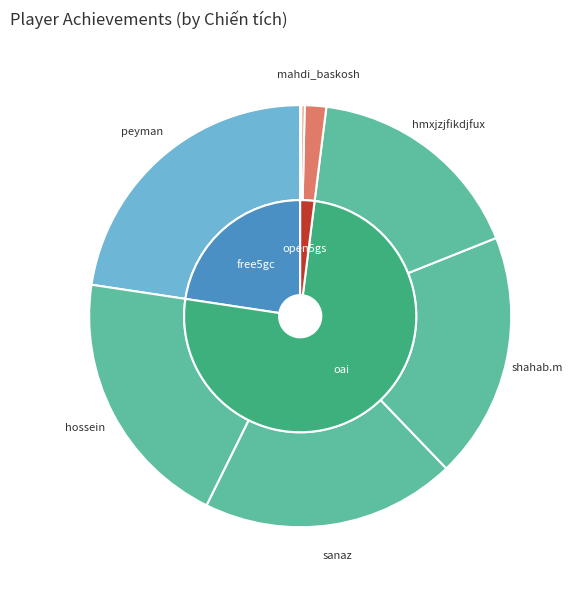

How much of the chart is everything except mahdi_baskosh?

98.4%